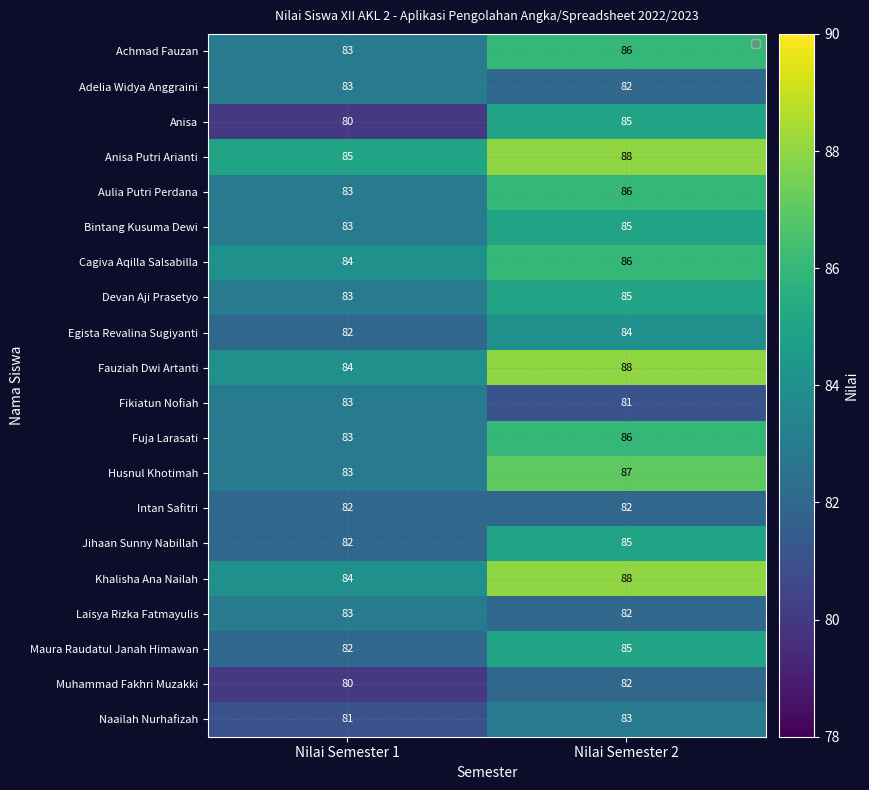

What is the sum of all Naailah Nurhafizah values?

164